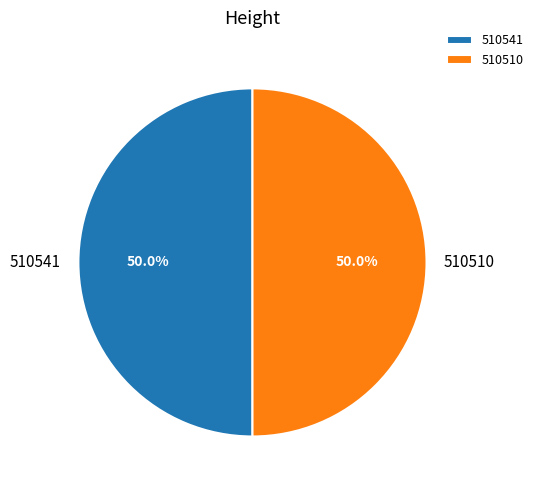

What is the total percentage of 510510 and 510541?

100.0%